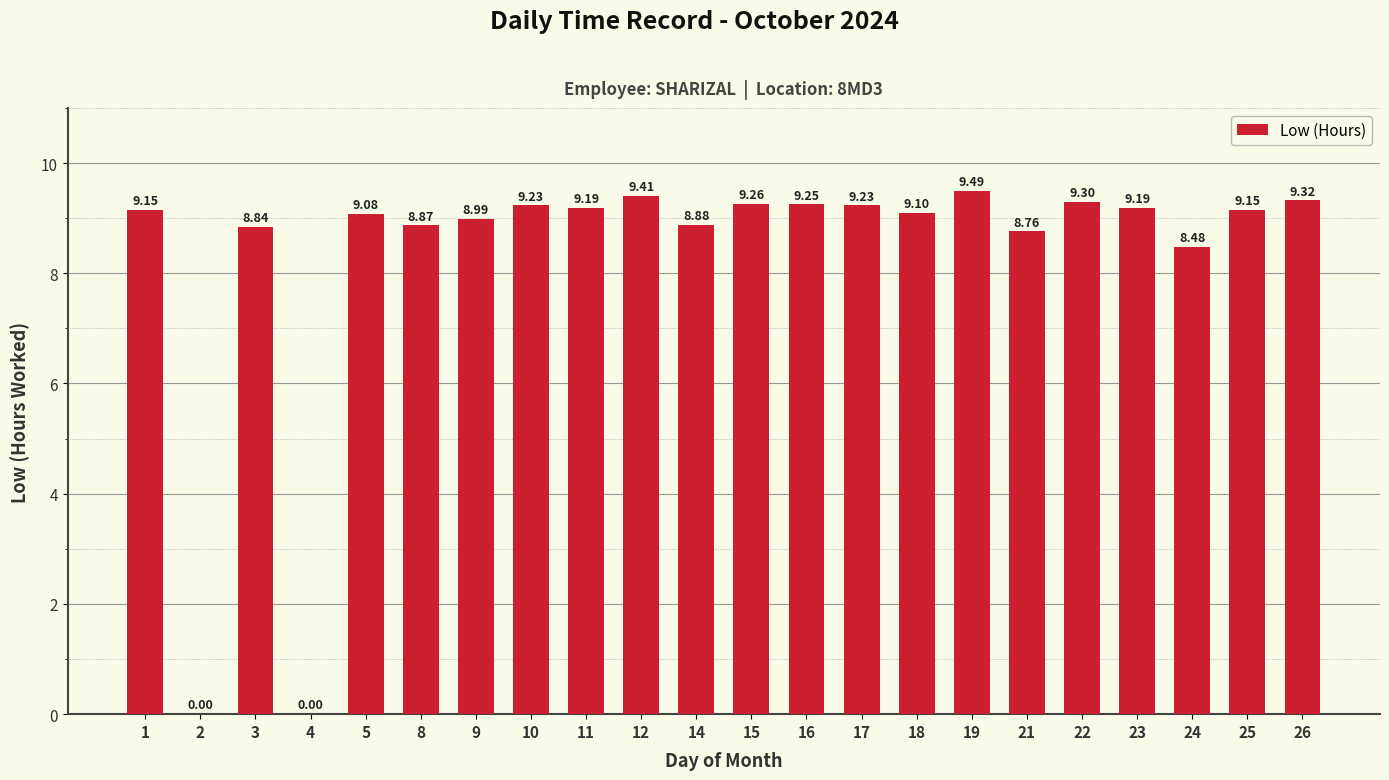

What is the ratio of the value at 8 to the value at 22?

1.0